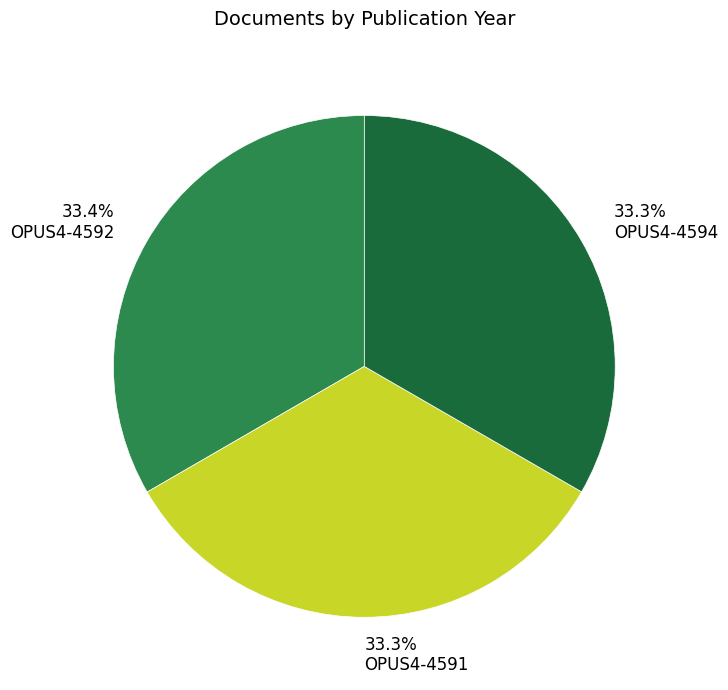

Does 33.4% OPUS4-4592 account for over 50% of the chart?

No